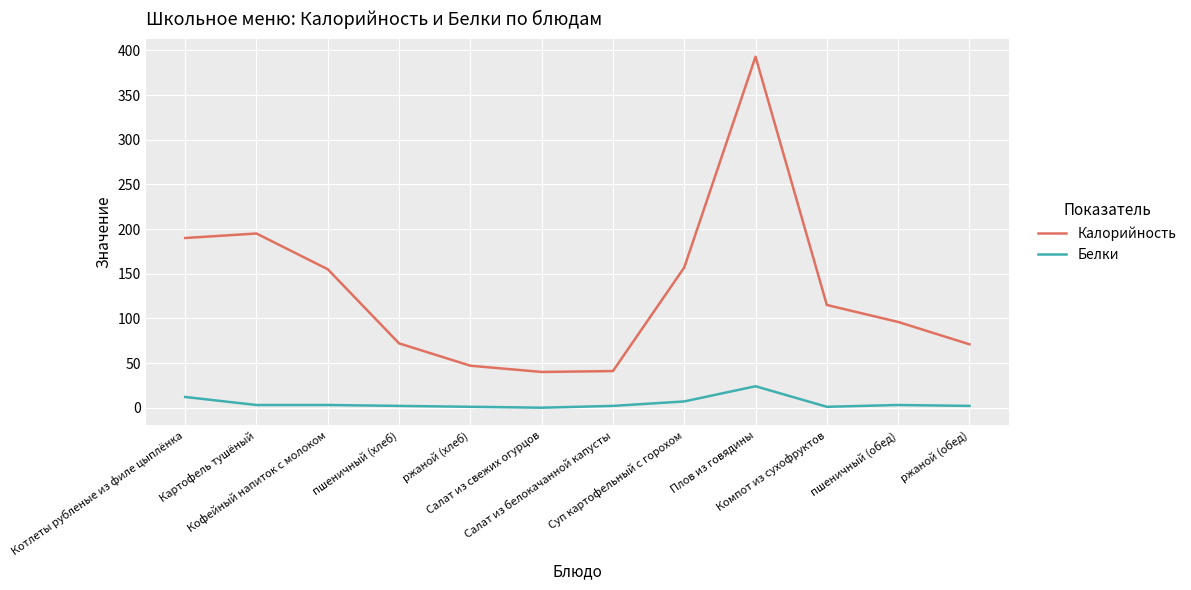

Which series has the largest total across all categories?

Калорийность